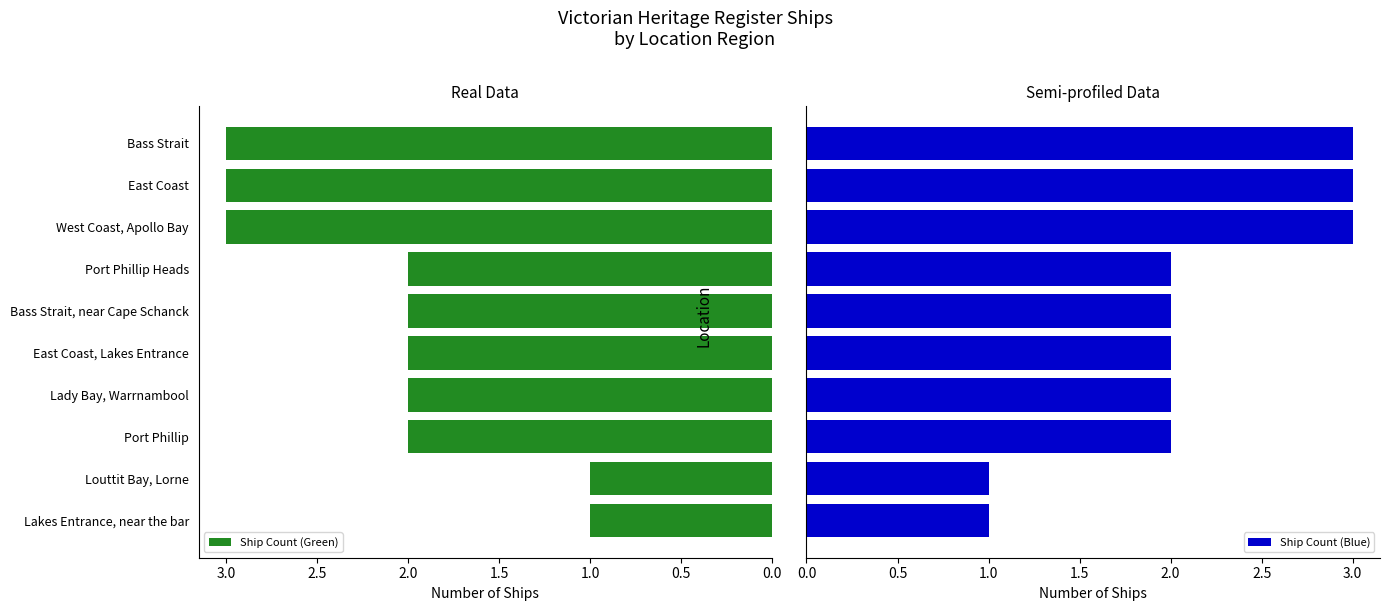

Rank the series by their maximum value, from lowest to highest.

Ship Count (Green), Ship Count (Blue)